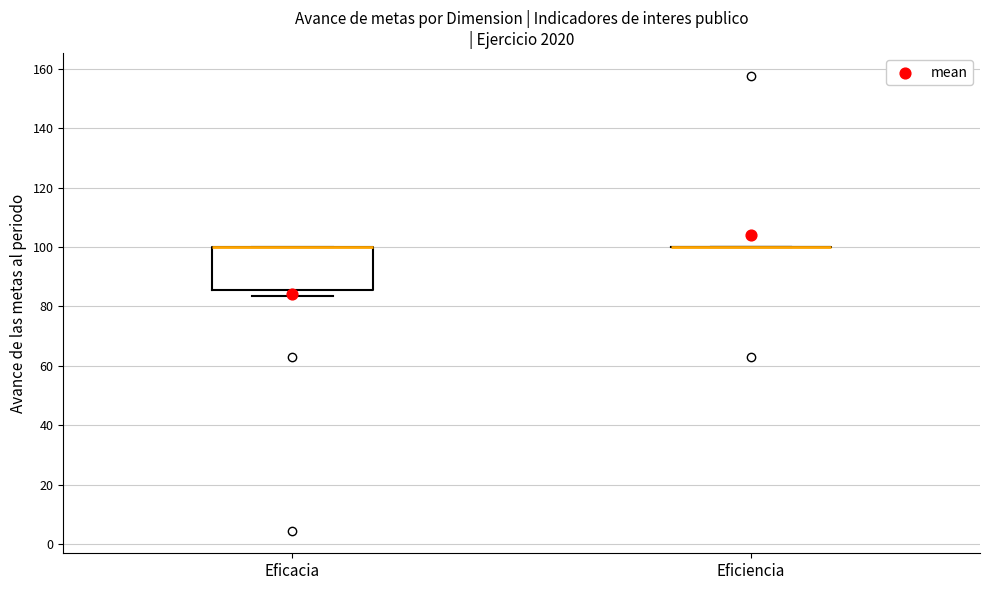

Reading left to right, transcribe this box plot: for each box, give where its median line is, the range the box spans, and where its two whiskers end, as read against the y-axis. The values are not printed on the chart, so give them approximately, as read against the axis.

Eficacia: median 100 (drawn on the box's upper edge), box 86 to 100, whiskers 84 to 100
Eficiencia: box collapsed to a line at 100, whiskers 100 to 100